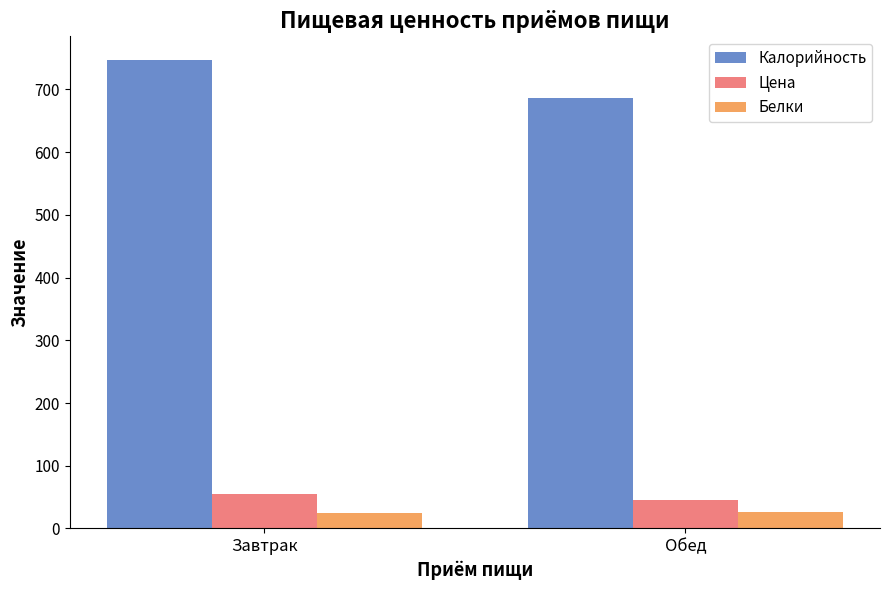

Is it true that Белки equals 24.2 at Завтрак?

True